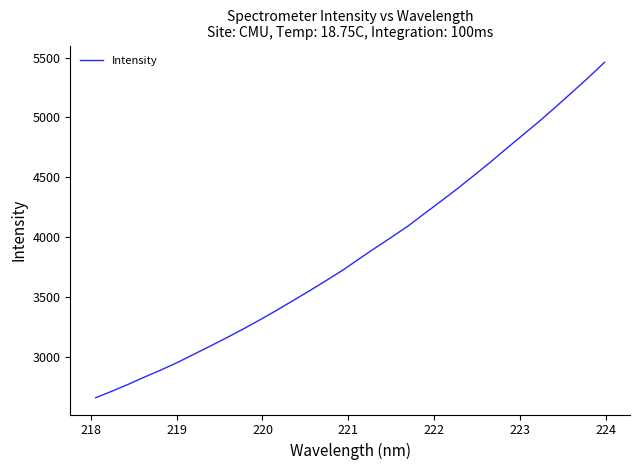

What is the maximum value shown in the chart?

5460.7